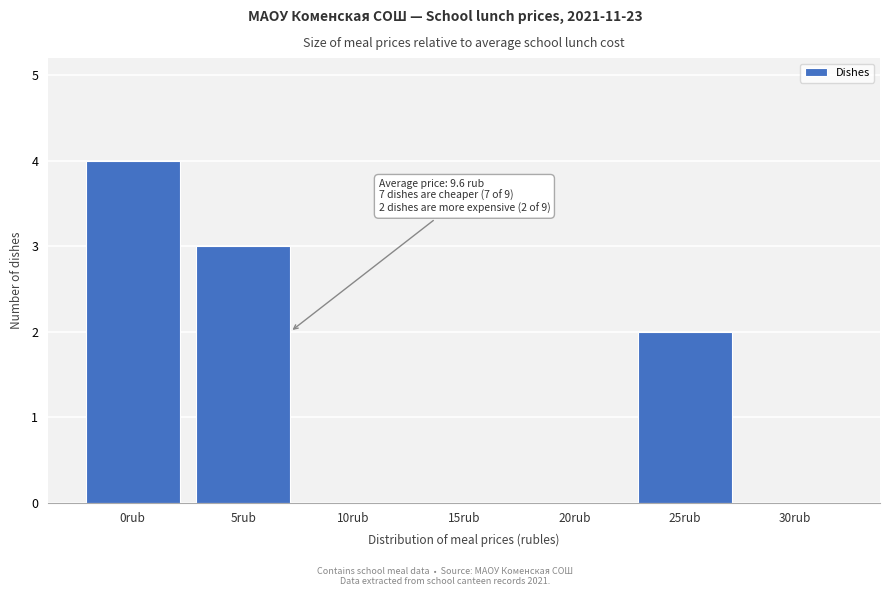

Reading left to right, list all the values displayed in this chart.

0rub=4	5rub=3	10rub=0	15rub=0	20rub=0	25rub=2	30rub=0